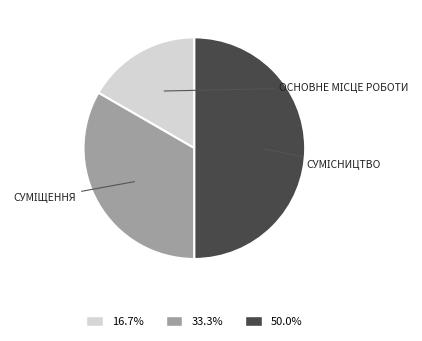

Does any single category account for the majority?

No